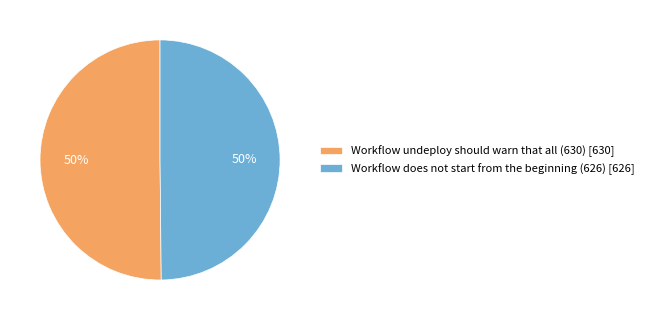

Is it true that Workflow undeploy should warn that all (630) is 42% of the pie?

False